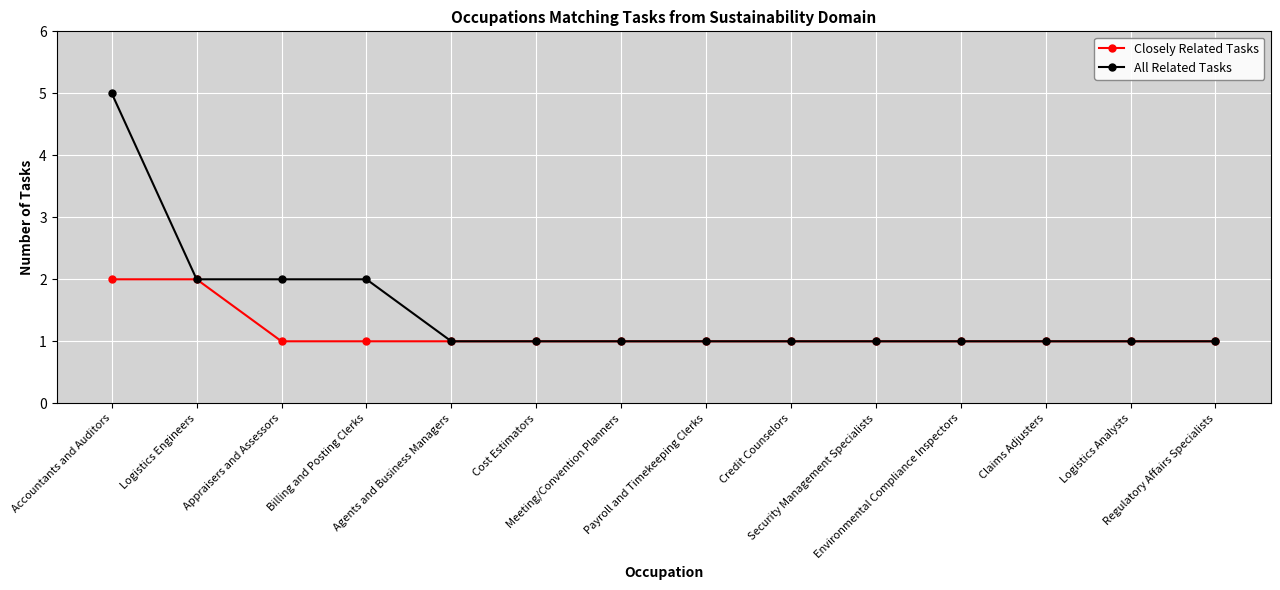

Count the number of data series in this chart.

2